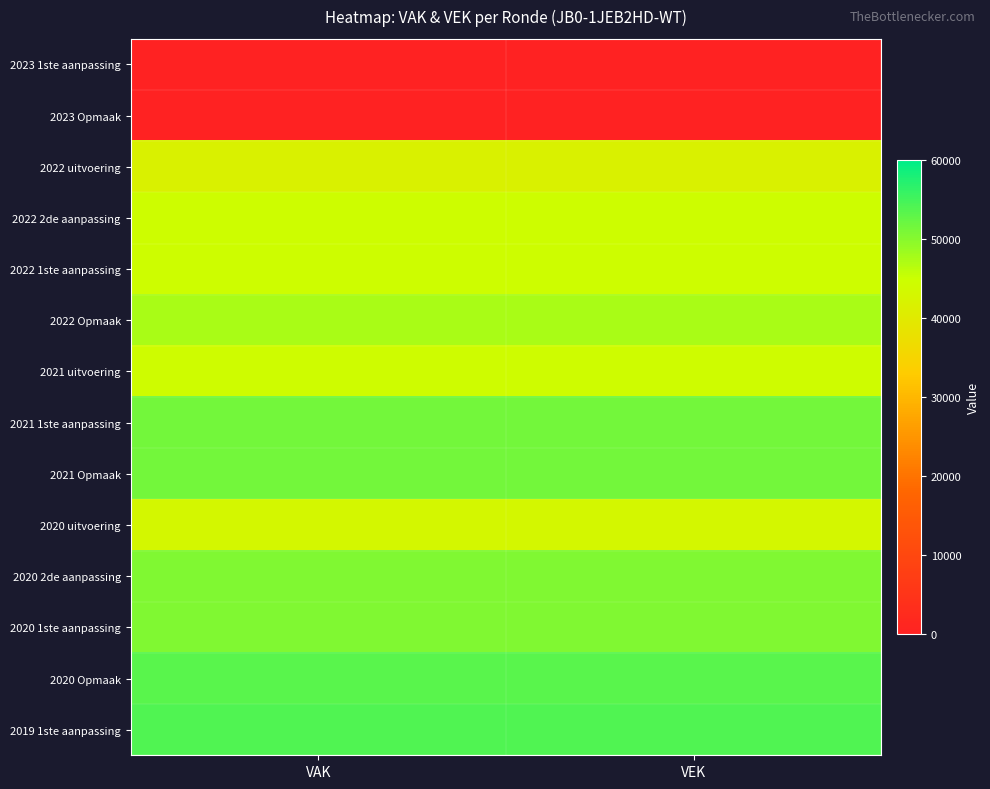

How many distinct data groups are displayed?

14